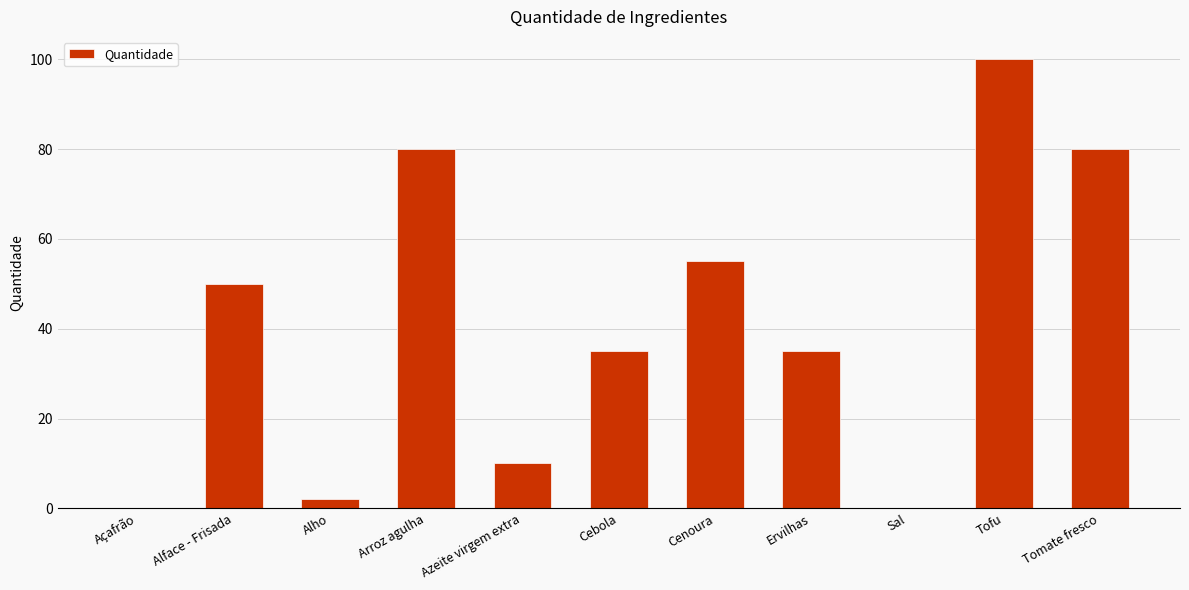

Count the number of categories in the chart.

11